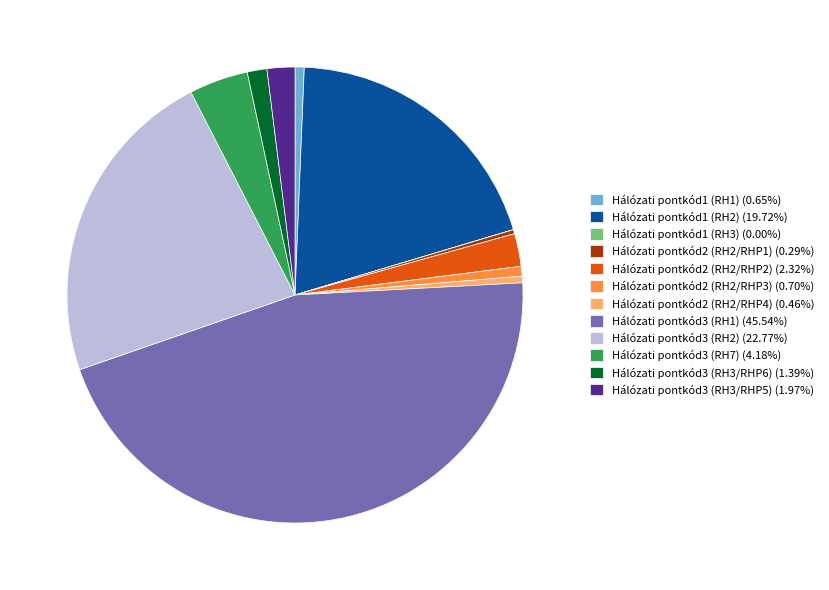

True or false: Hálózati pontkód2 (RH2/RHP1) accounts for 0% of the total.

True